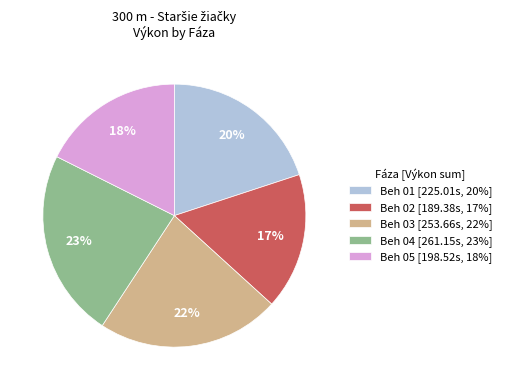

Is there a majority slice in this chart?

No